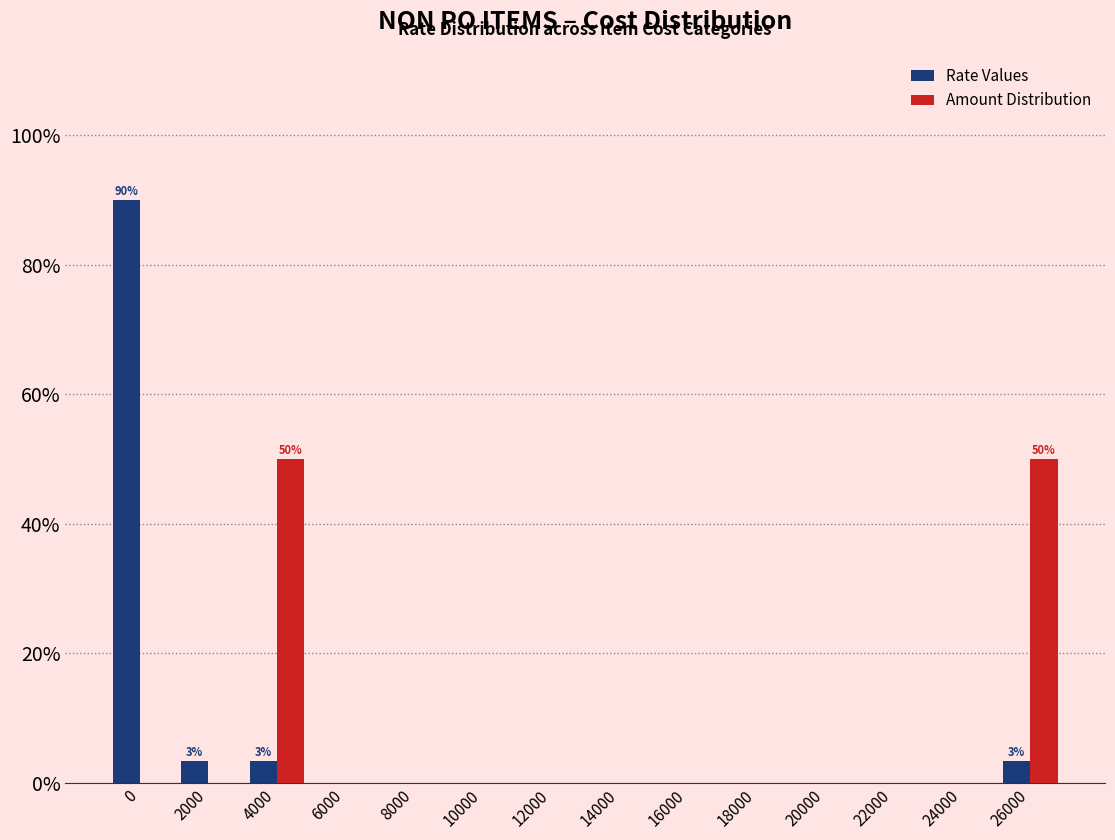

Reading left to right, list all the values displayed in this chart.

Rate Values: 0=90.0	2000=3.3	4000=3.3	6000=0.0	8000=0.0	10000=0.0	12000=0.0	14000=0.0	16000=0.0	18000=0.0	20000=0.0	22000=0.0	24000=0.0	26000=3.3
Amount Distribution: 0=0.0	2000=0.0	4000=50.0	6000=0.0	8000=0.0	10000=0.0	12000=0.0	14000=0.0	16000=0.0	18000=0.0	20000=0.0	22000=0.0	24000=0.0	26000=50.0